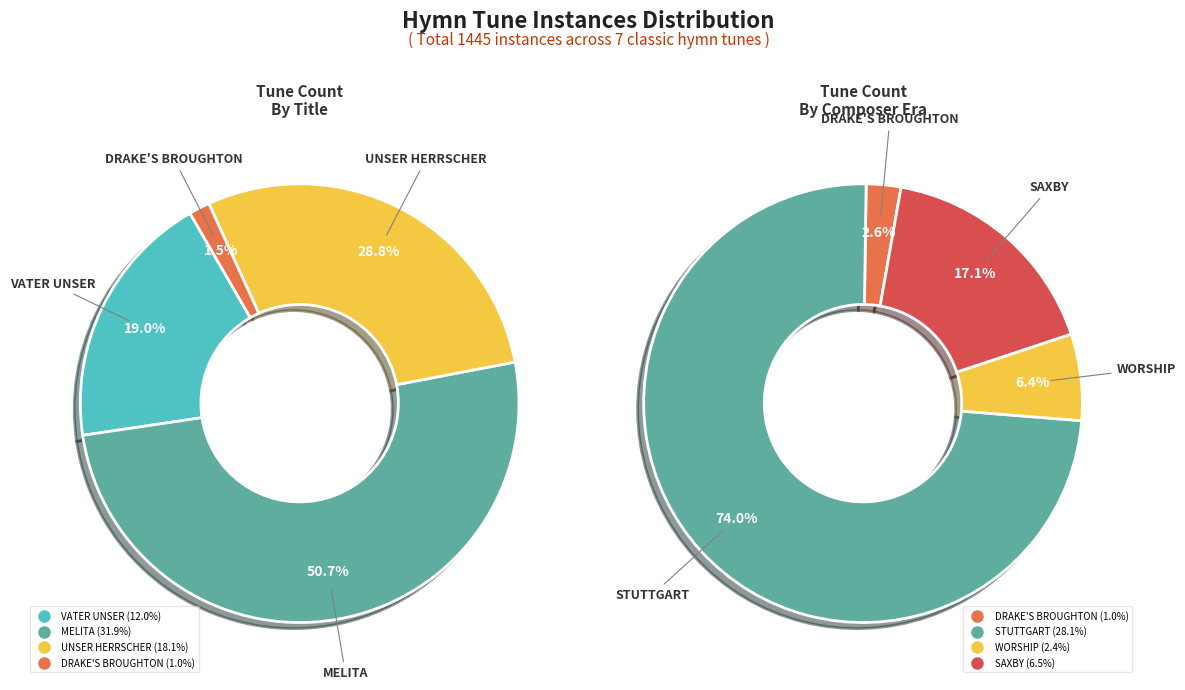

Which slice is the largest?

MELITA